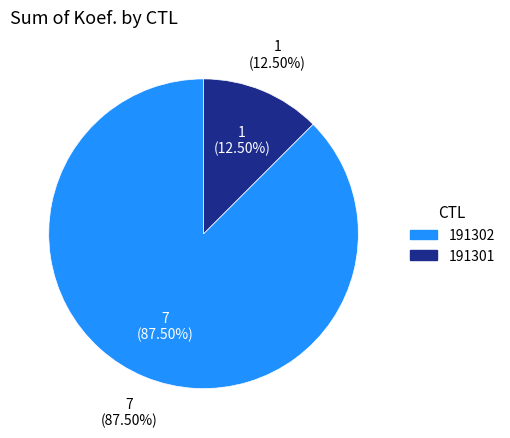

The 191301 slice represents 1% of the pie. True or false?

False